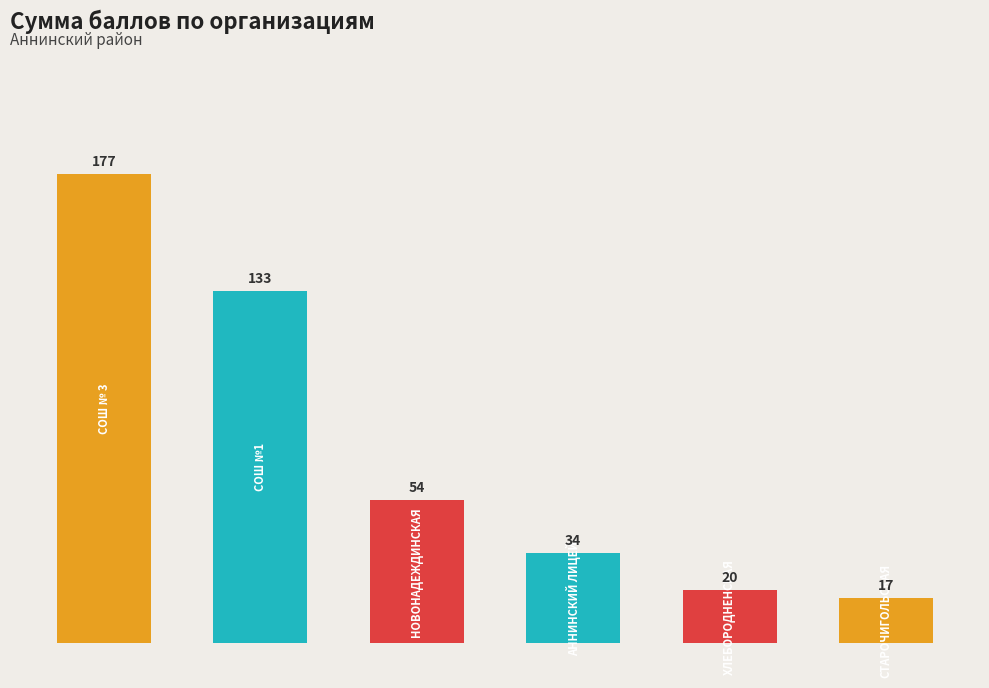

What is the sum of all values?

435